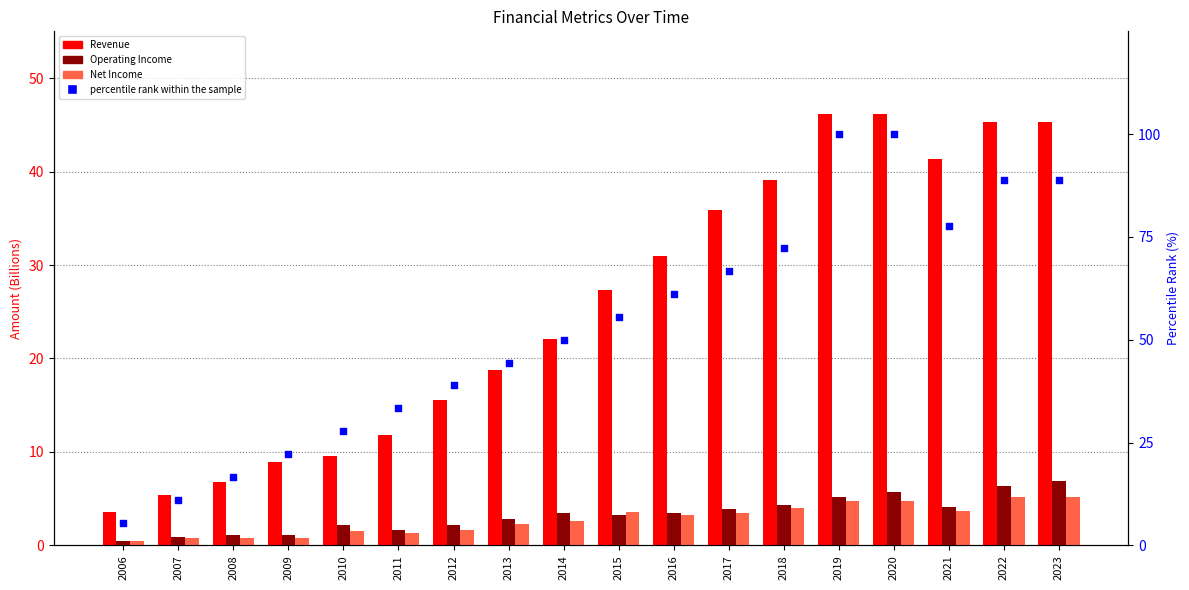

Which series has the largest total across all categories?

percentile rank within the sample